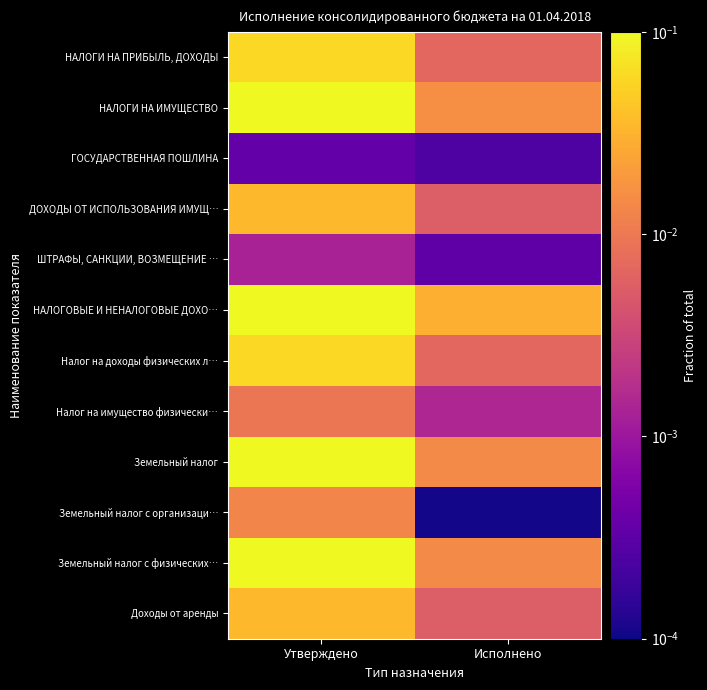

Between Исполнено and Утверждено, which is larger?

Утверждено